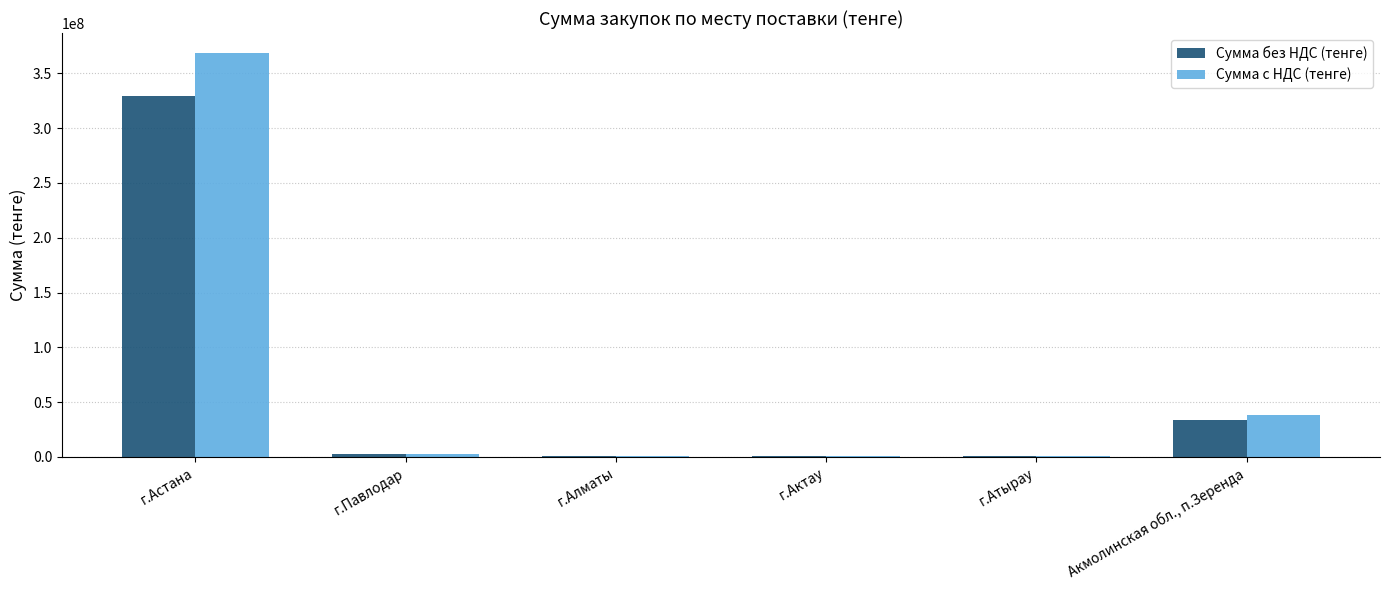

What is the sum of all Сумма без НДС (тенге) values?

367579553.2